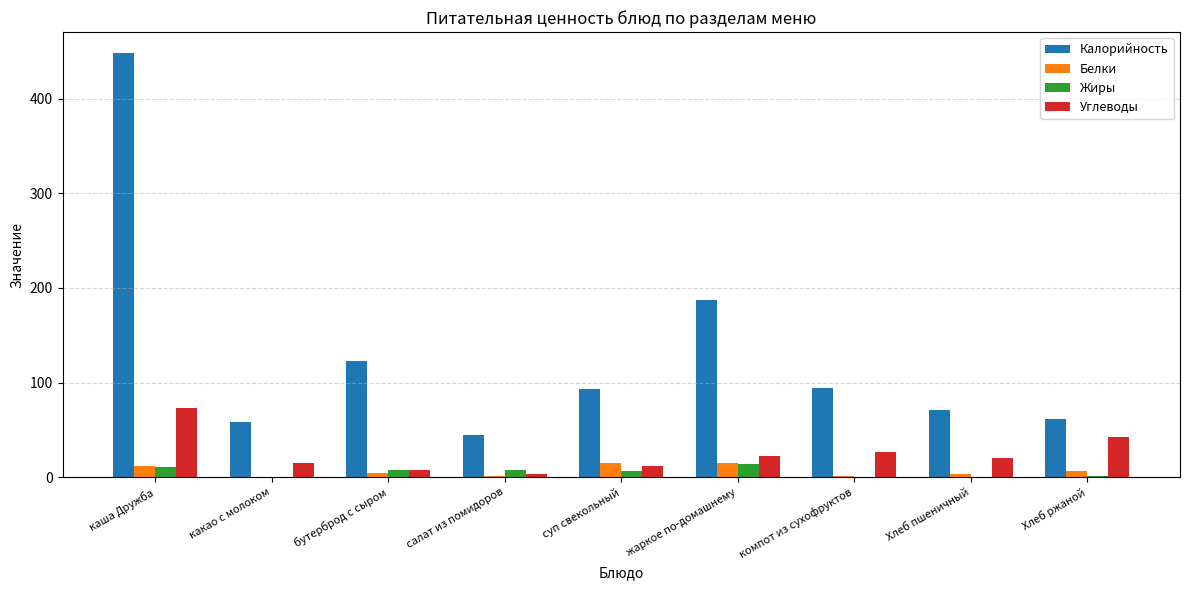

Is it true that Углеводы equals 73.3 at каша Дружба?

True